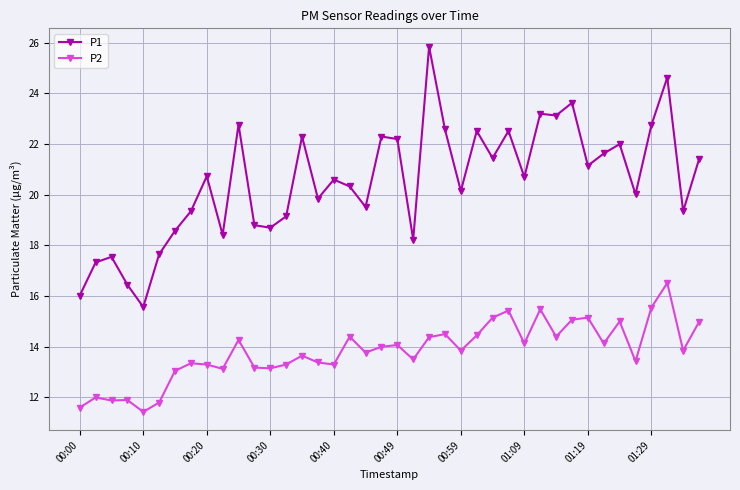

How many lines are shown in the chart?

2